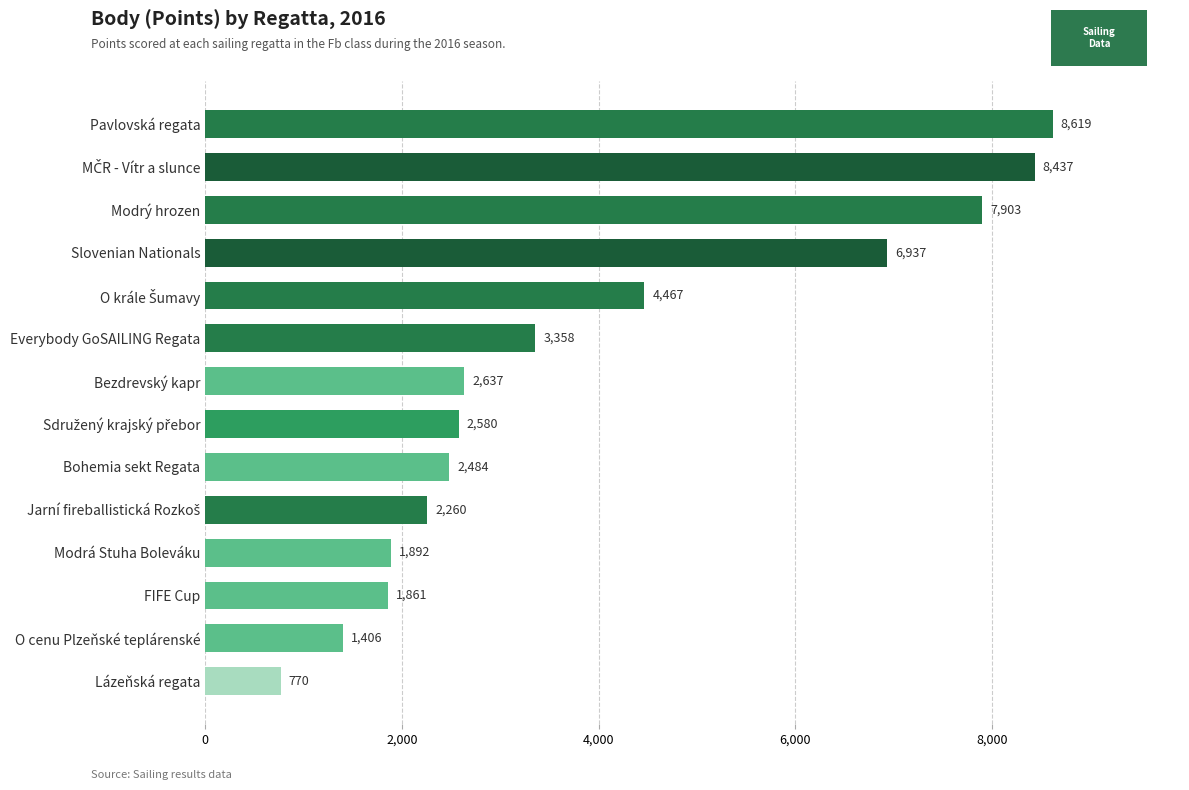

Reading top to bottom, transcribe all the data shown in this chart.

8619	8437	7903	6937	4467	3358	2637	2580	2484	2260	1892	1861	1406	770